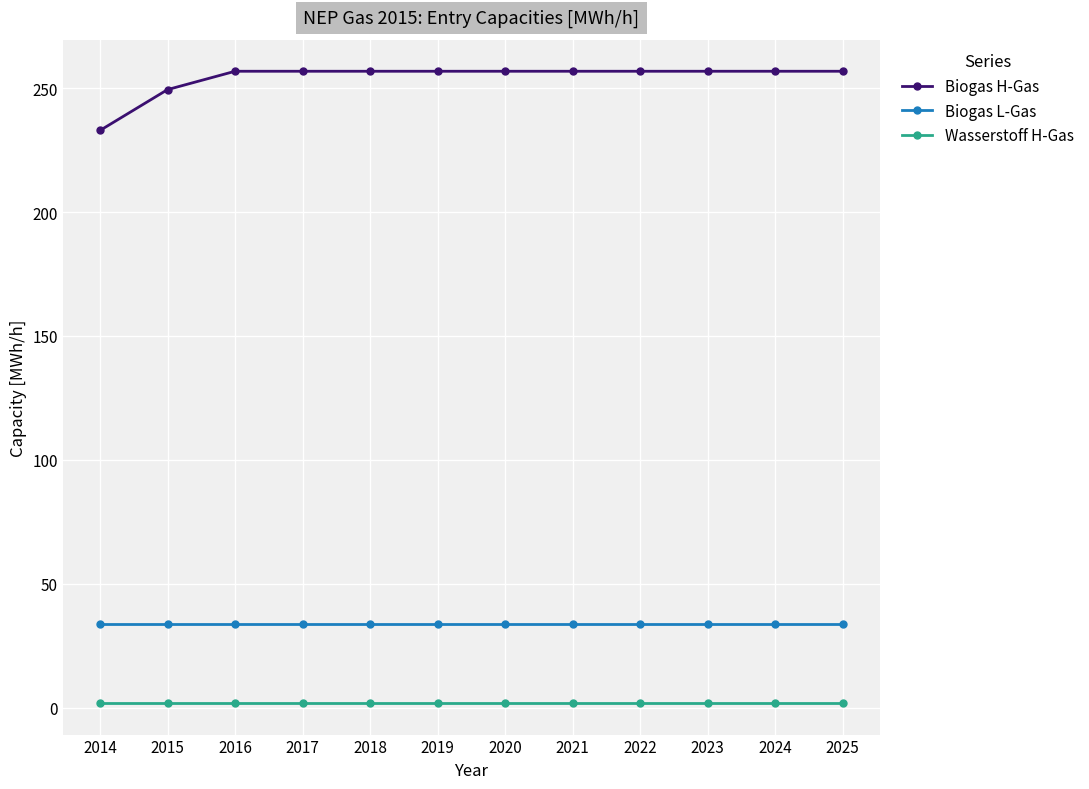

True or false: Biogas H-Gas has a value of 103.7 at 2020.

False